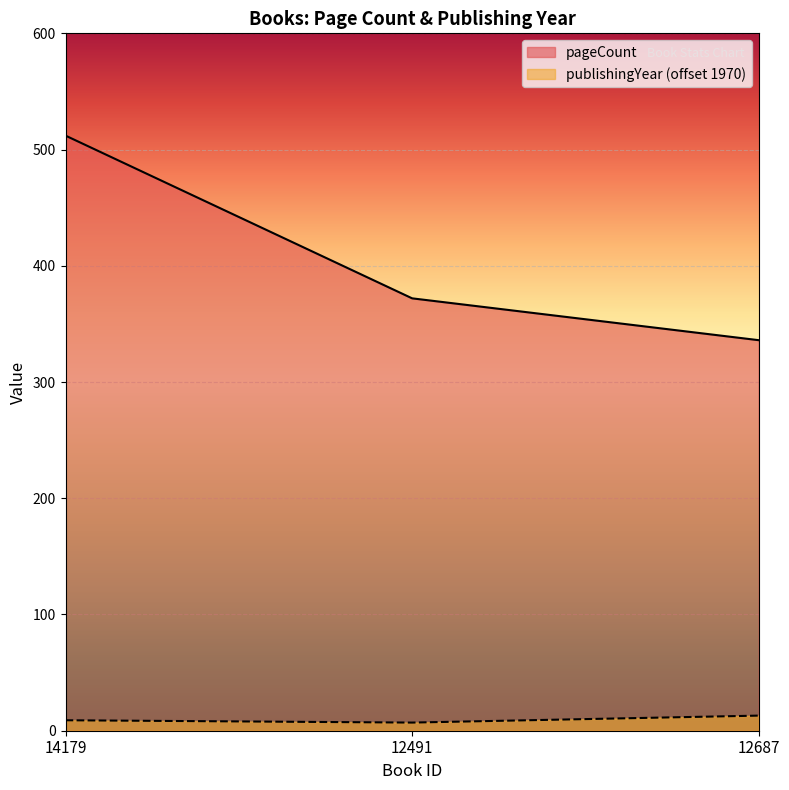

What are all the series names shown in the legend?

pageCount, publishingYear